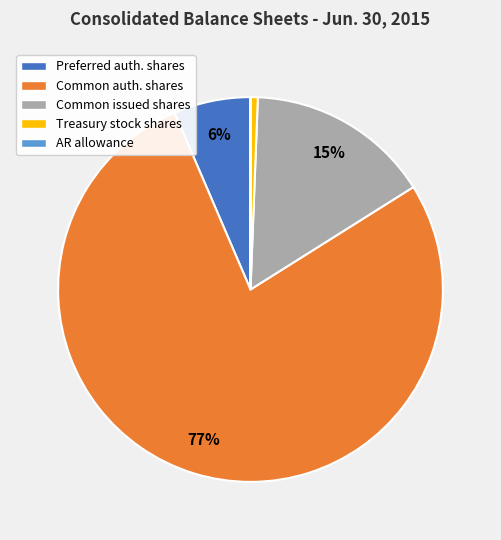

Is there a majority slice in this chart?

Yes